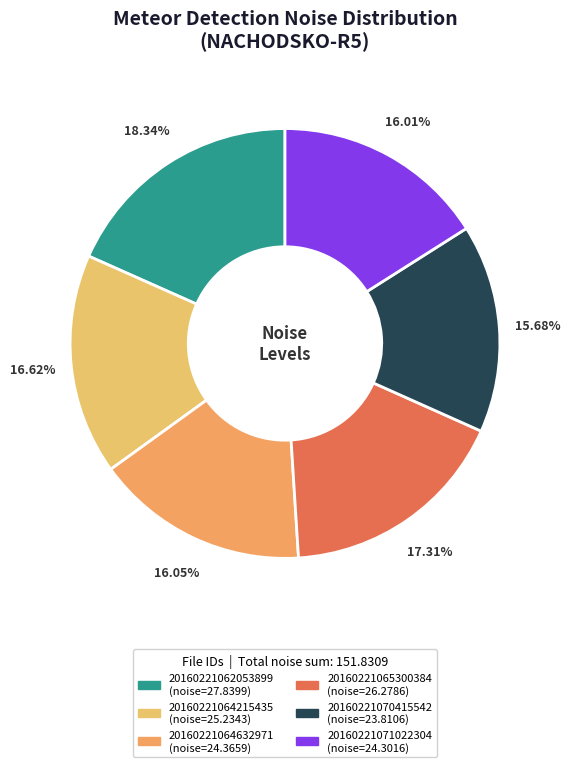

Rank the categories by value from highest to lowest.

20160221062053899, 20160221065300384, 20160221064215435, 20160221064632971, 20160221071022304, 20160221070415542